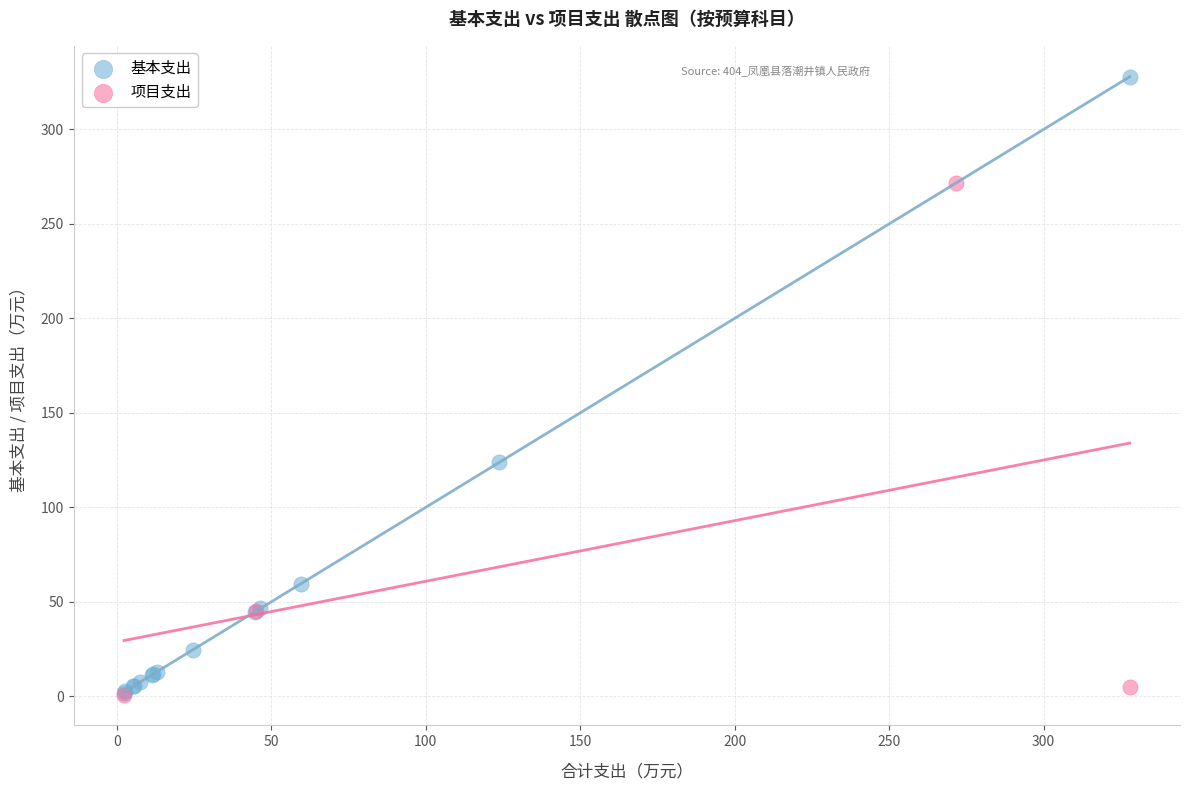

Which series has the largest Y range (max minus min)?

基本支出